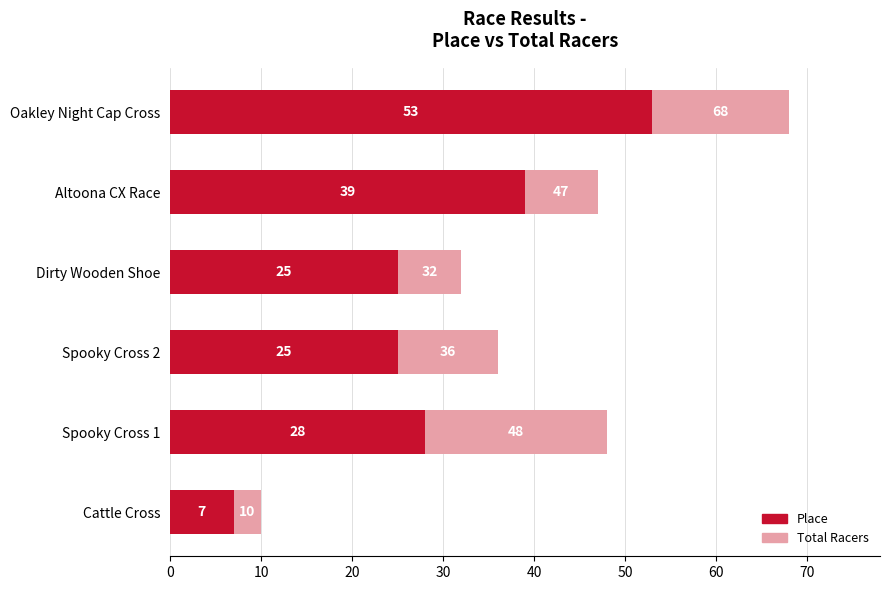

List the series in order of their peak value, lowest first.

Place, Total Racers